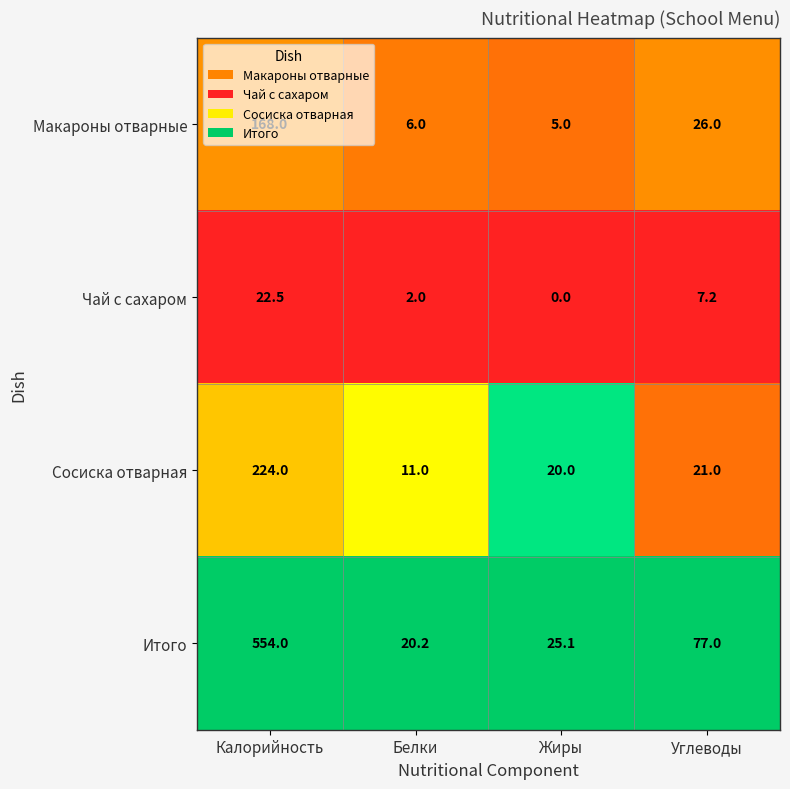

At which category is the sum across all series the highest?

Калорийность